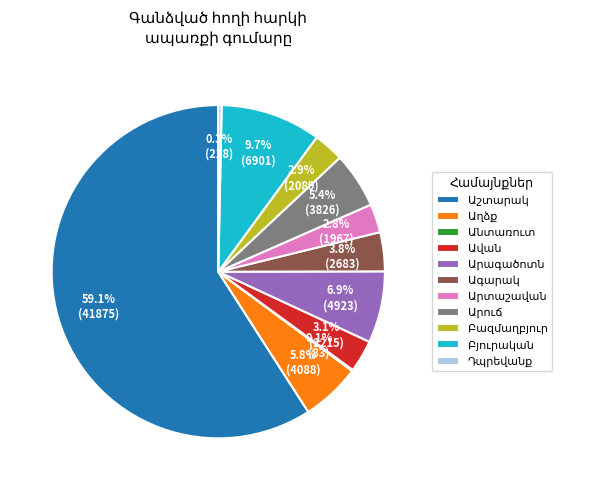

Does any single category account for the majority?

Yes